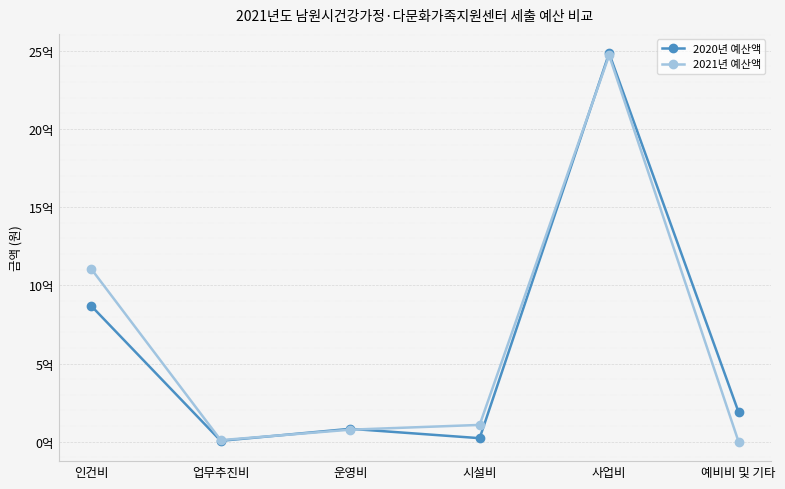

What are all the series names shown in the legend?

2020년 예산액, 2021년 예산액